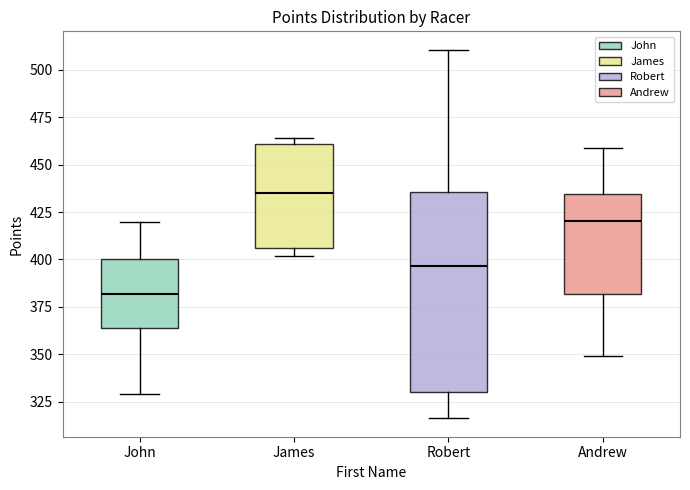

Comparing the boxes themselves (not the whiskers), which one is the tallest?

Robert